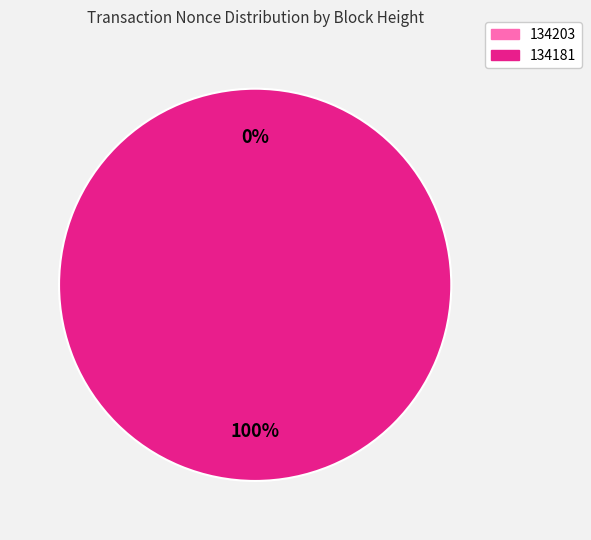

Is it true that 134203 is 0% of the pie?

True